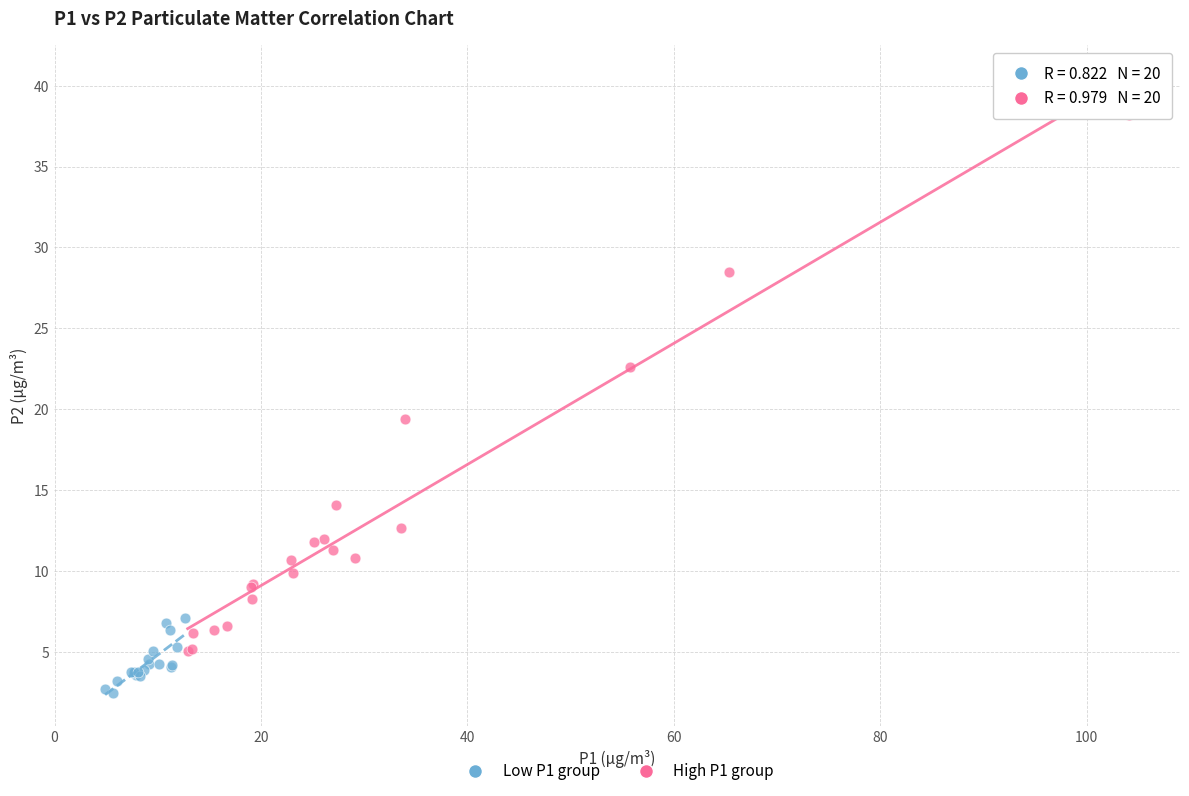

Which series contains the highest Y value?

High P1 group